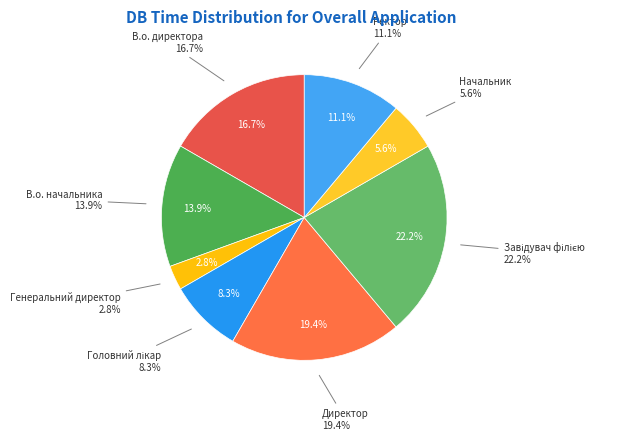

Is Завідувач філією the majority of the pie?

No